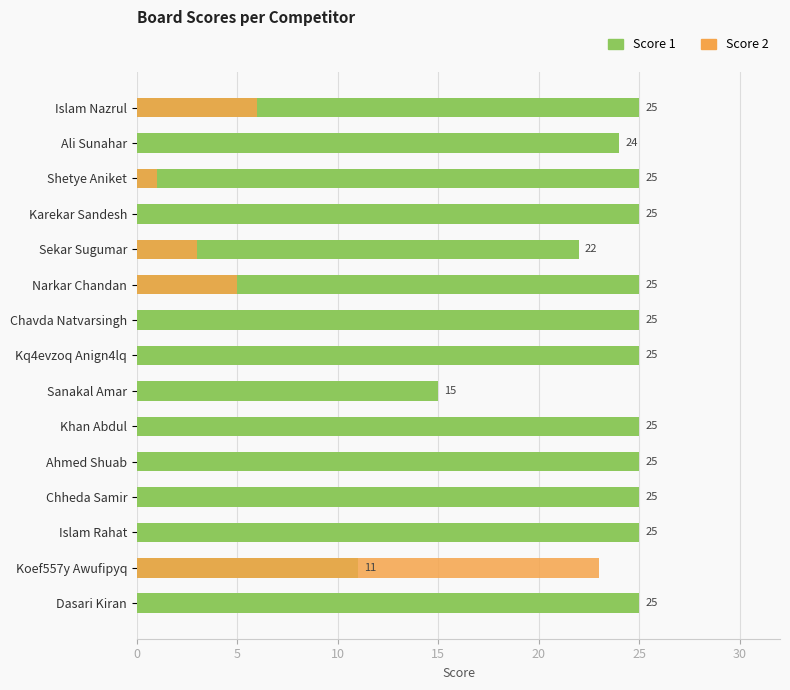

What are all the series names shown in the legend?

Score 1, Score 2